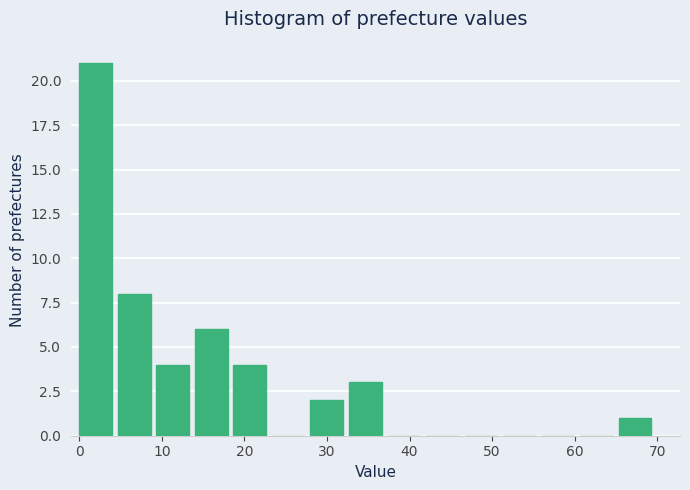

How tall is the bar that spans 28 to 33 on the x-axis? Neither the bar edges nor the heights are printed on the chart, so give them approximately, as read against the axes.

2